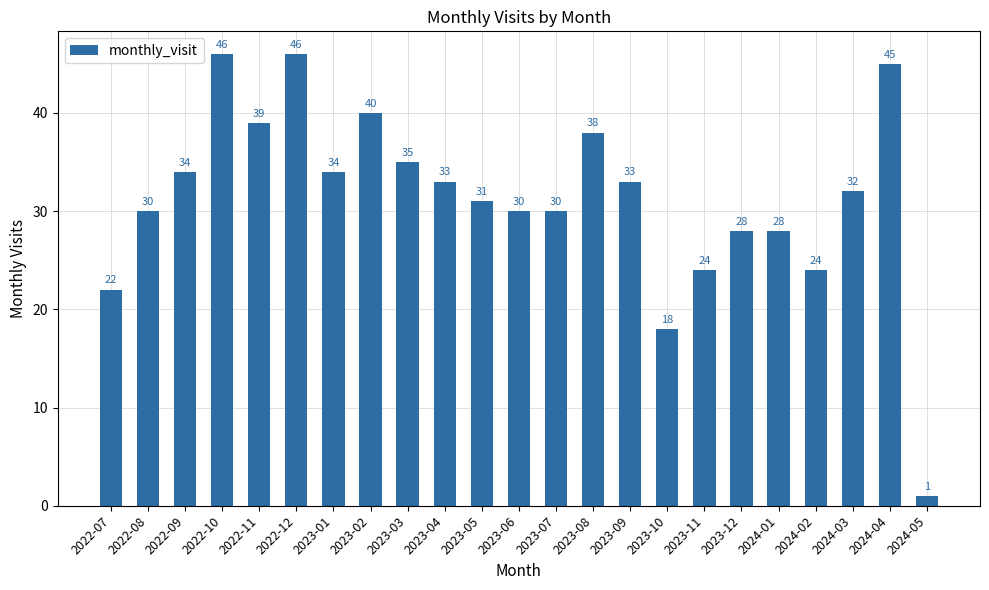

What is the value of the 1st bar from the left?

22